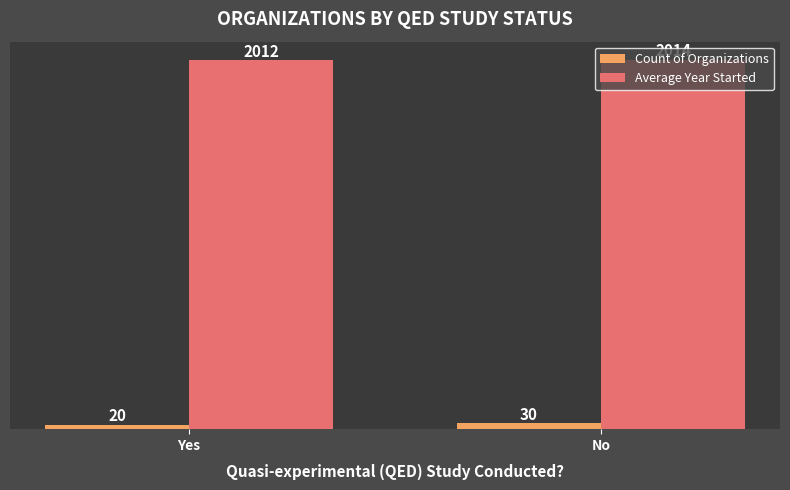

How many series are shown in this chart?

2